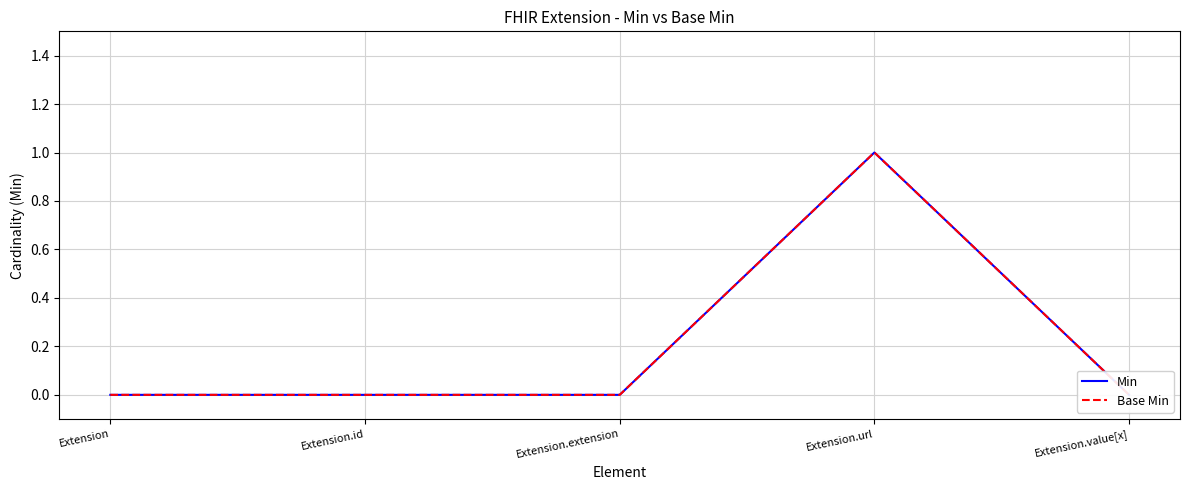

Which series has the largest total across all categories?

Min